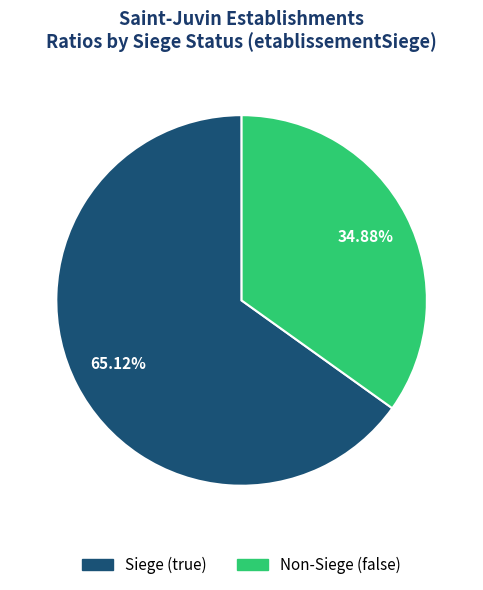

Does any single category account for the majority?

Yes